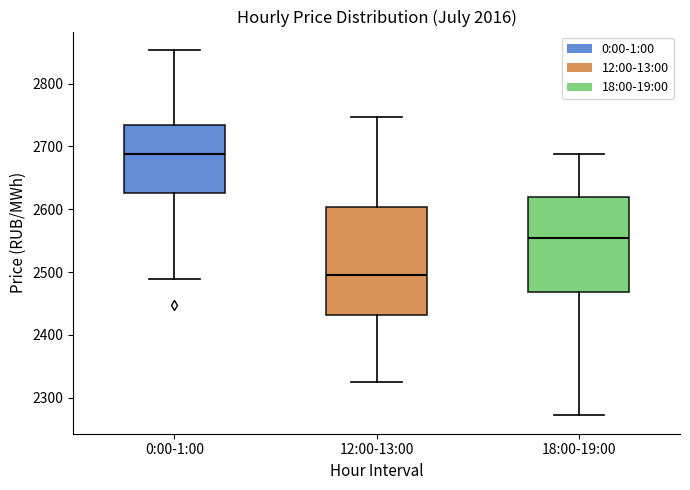

Reading left to right, read every box against the y-axis: the position of its median line, the range the box covers, and the ends of its whiskers. The values are not printed on the chart, so give them approximately, as read against the axis.

0:00-1:00: median 2690, box 2630 to 2730, whiskers 2490 to 2850
12:00-13:00: median 2500, box 2430 to 2600, whiskers 2330 to 2750
18:00-19:00: median 2550, box 2470 to 2620, whiskers 2270 to 2690